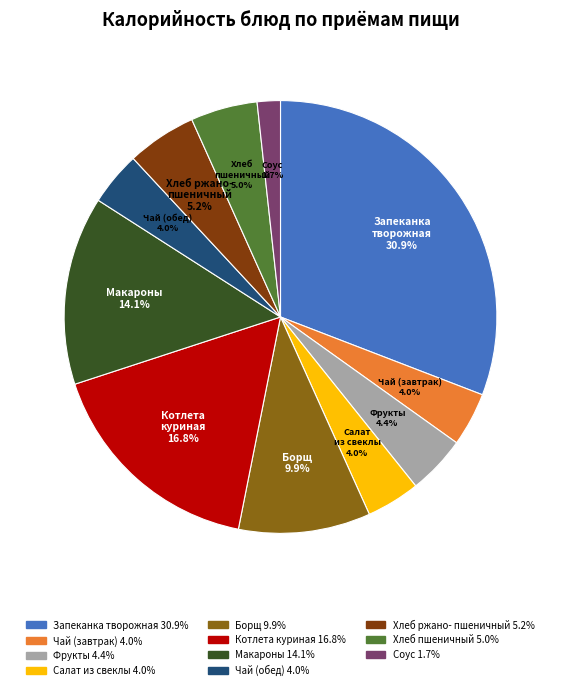

Is there a majority slice in this chart?

No